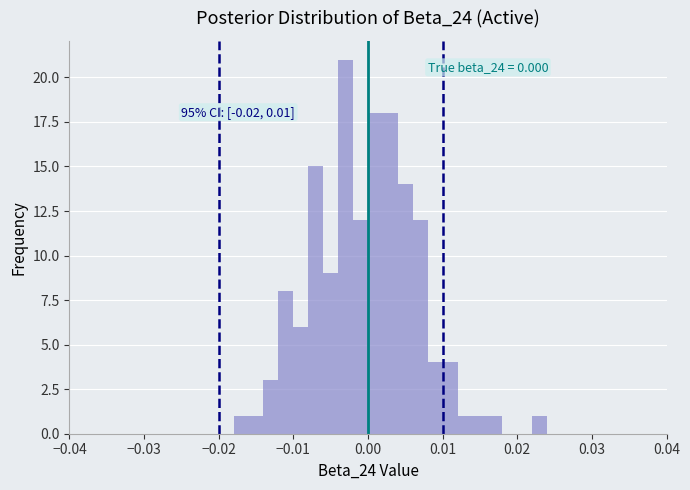

Around what value on the x-axis is the tallest bar? Give the approximate position of its centre, as read against the axis.

-0.003